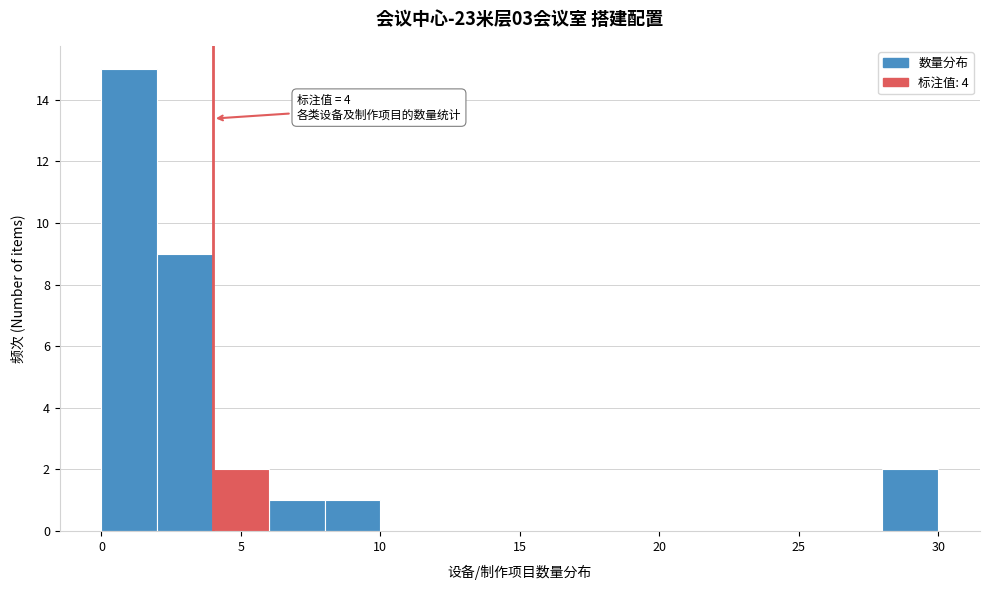

Over which range of the x-axis is the bar tallest?

0 to 2